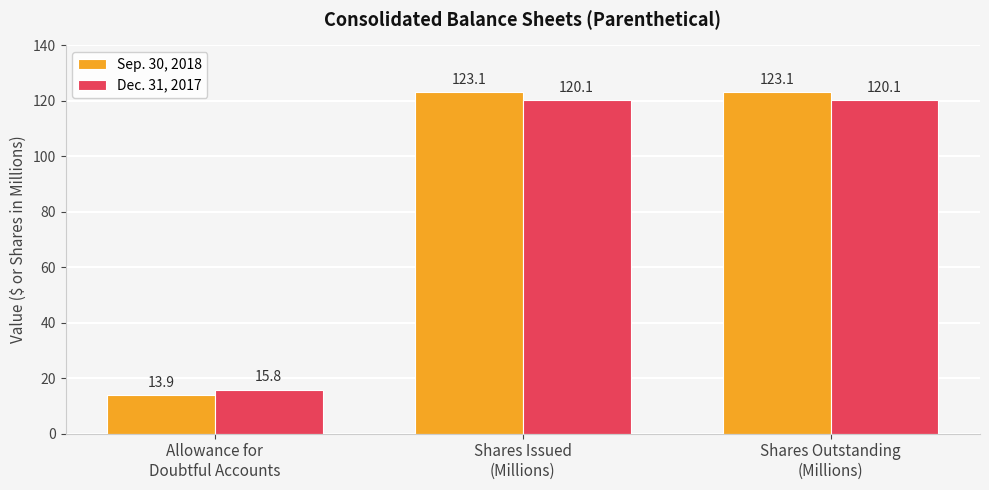

Rank the series at Shares Outstanding
(Millions) from highest to lowest value.

Sep. 30, 2018, Dec. 31, 2017